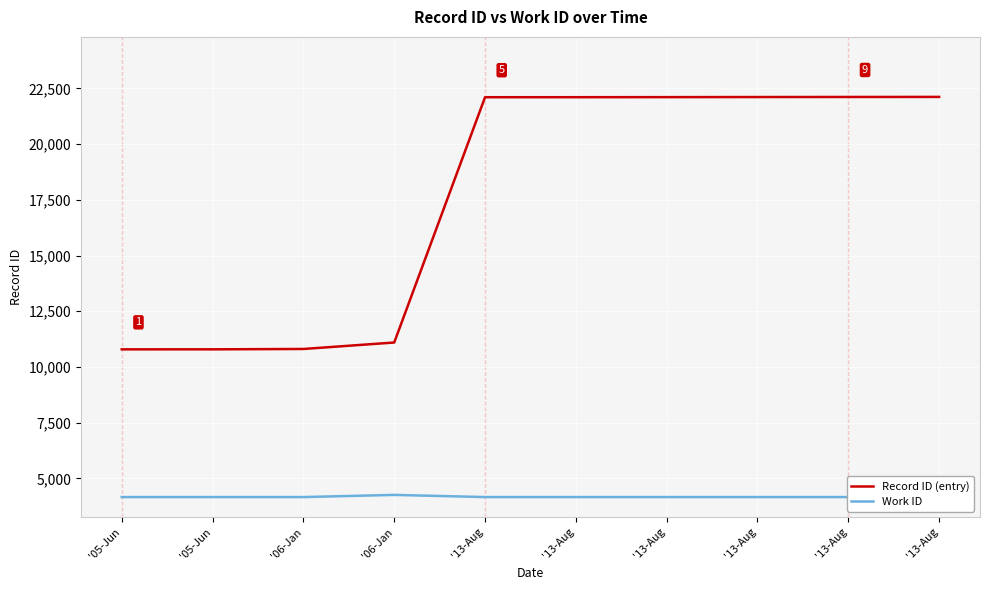

The Work ID series shows 4167 at '05-Jun. True or false?

True